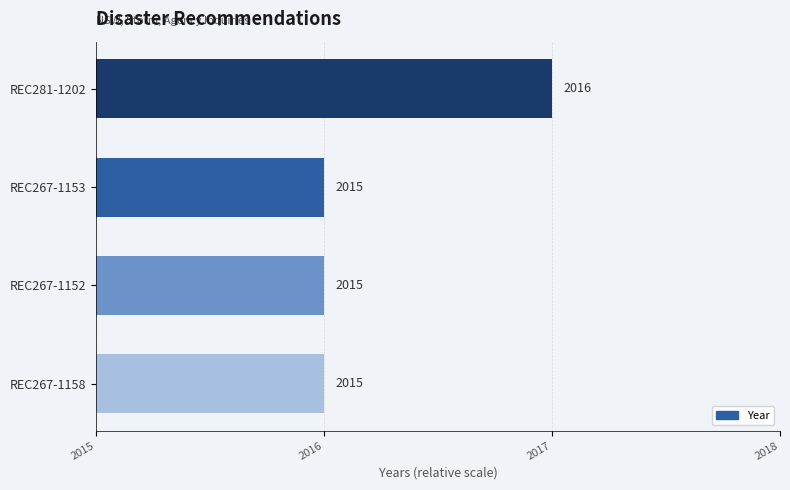

Does the chart contain any negative values?

No